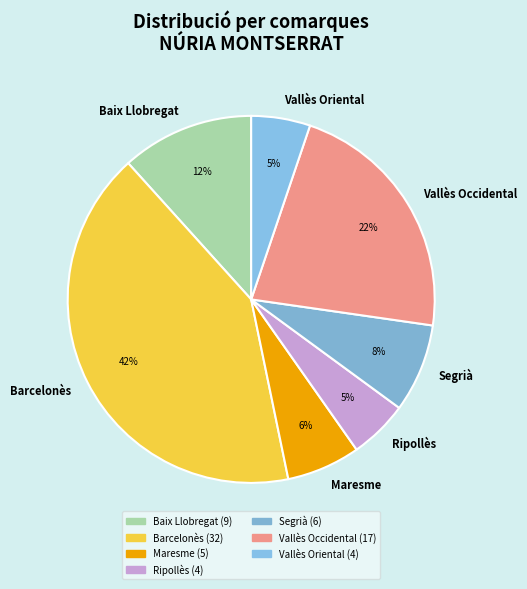

Is it true that Vallès Oriental is 5% of the pie?

True